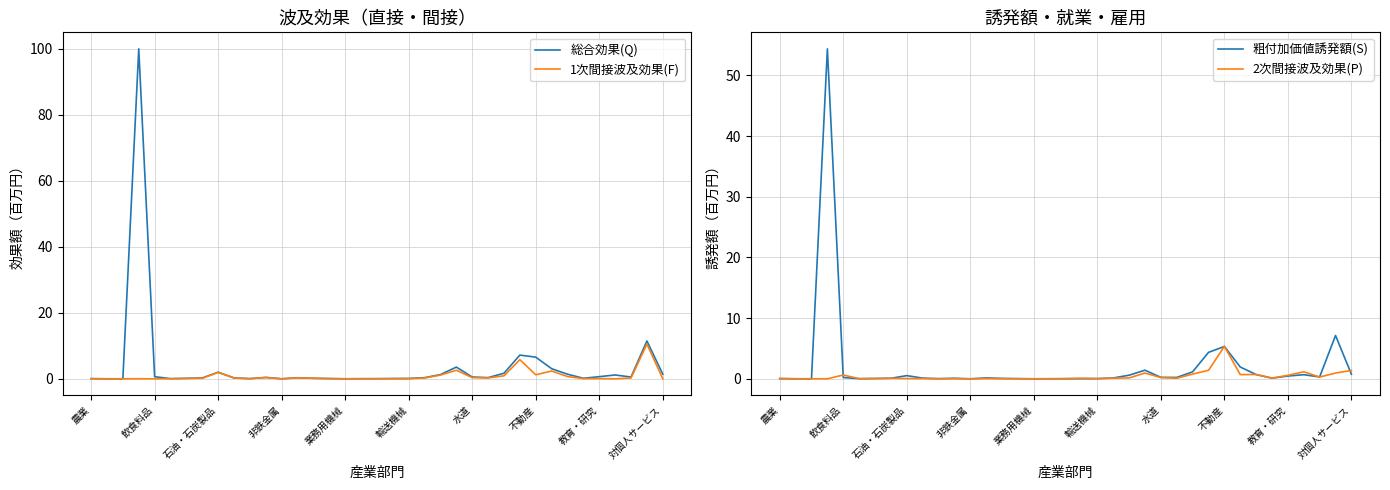

What is the maximum value for 2次間接波及効果(P)?

5.3